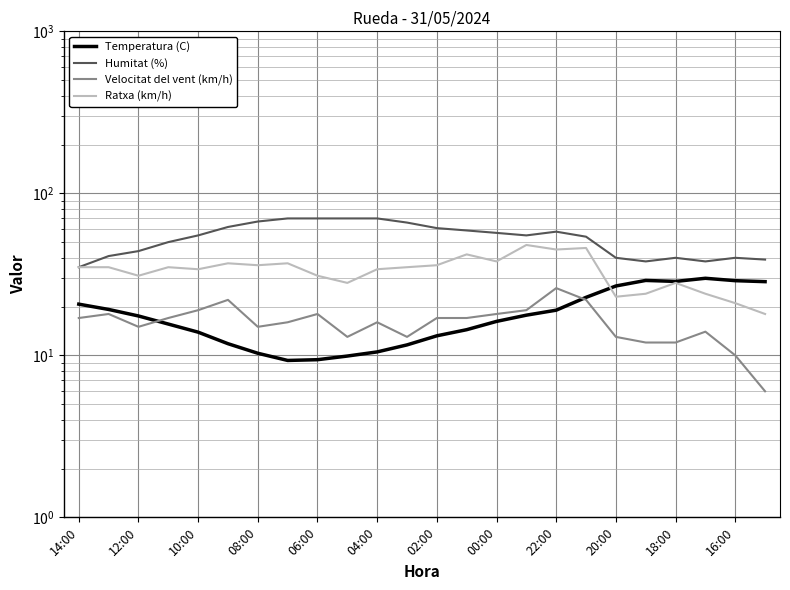

What is the minimum value for Ratxa (km/h)?

18.0